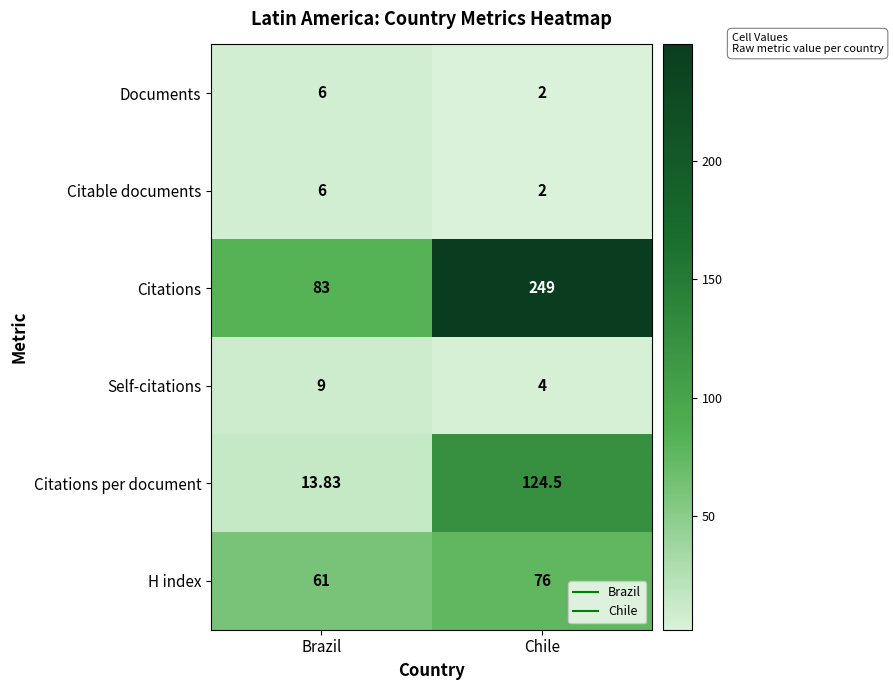

At which label is Citations per document closest to 69?

Brazil